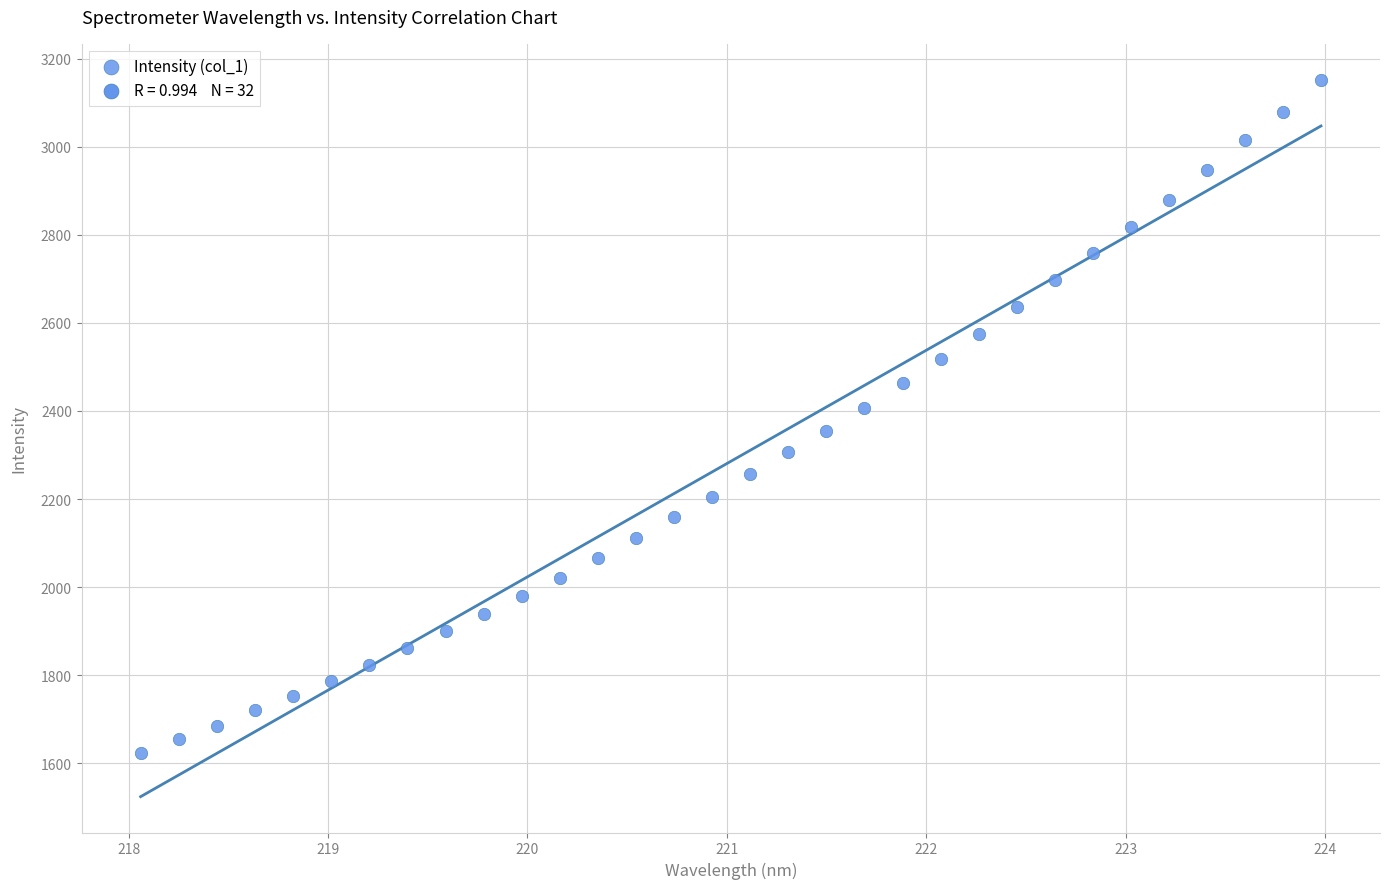

What is the range of Y values (max minus min)?

1529.3